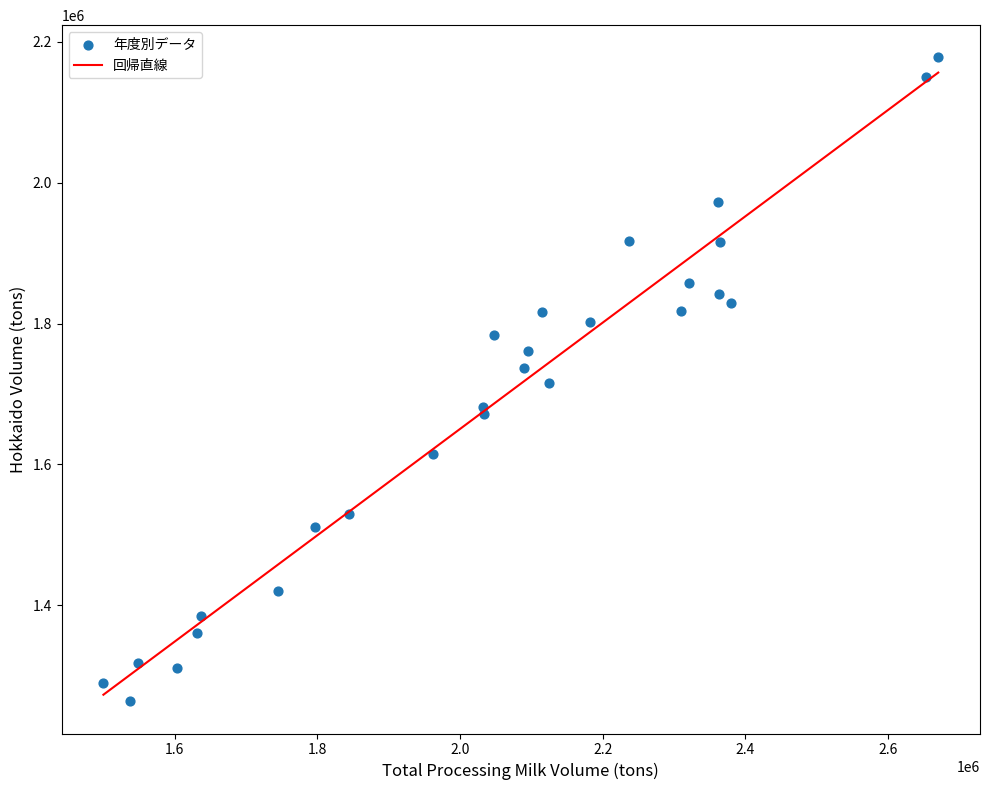

What is the range of X values (max minus min)?

1170763